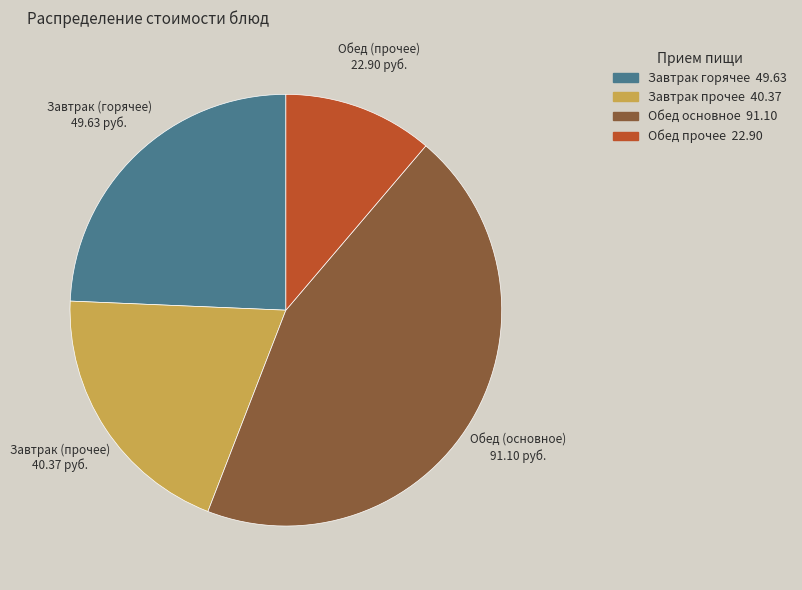

Does Обед (прочее) account for over 50% of the chart?

No